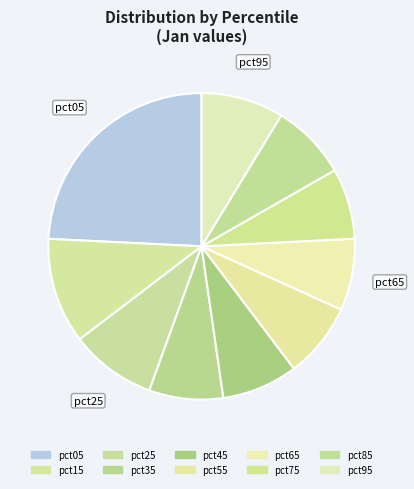

How many segments does this pie chart have?

10